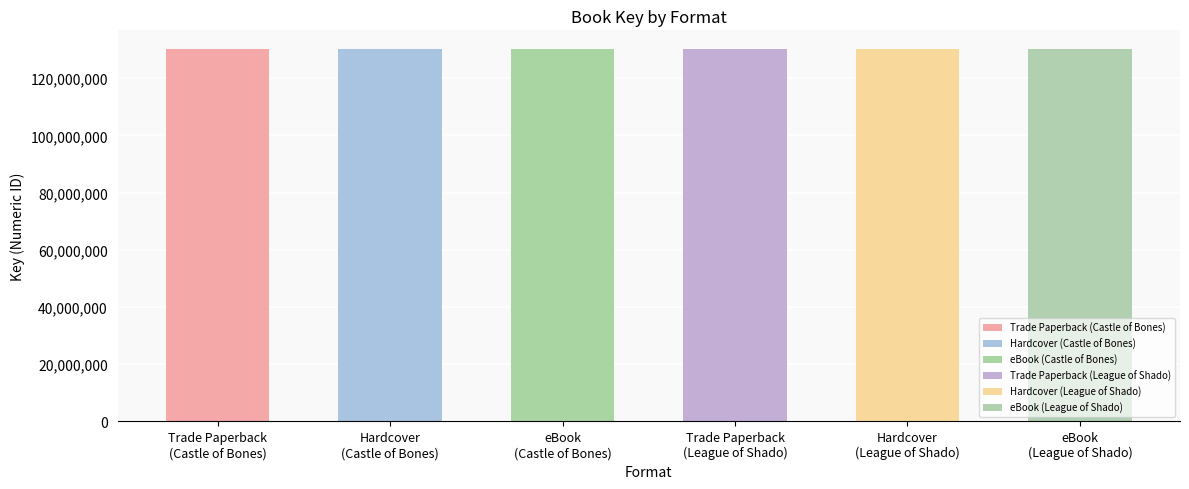

What is the difference between the maximum and minimum values?

12658